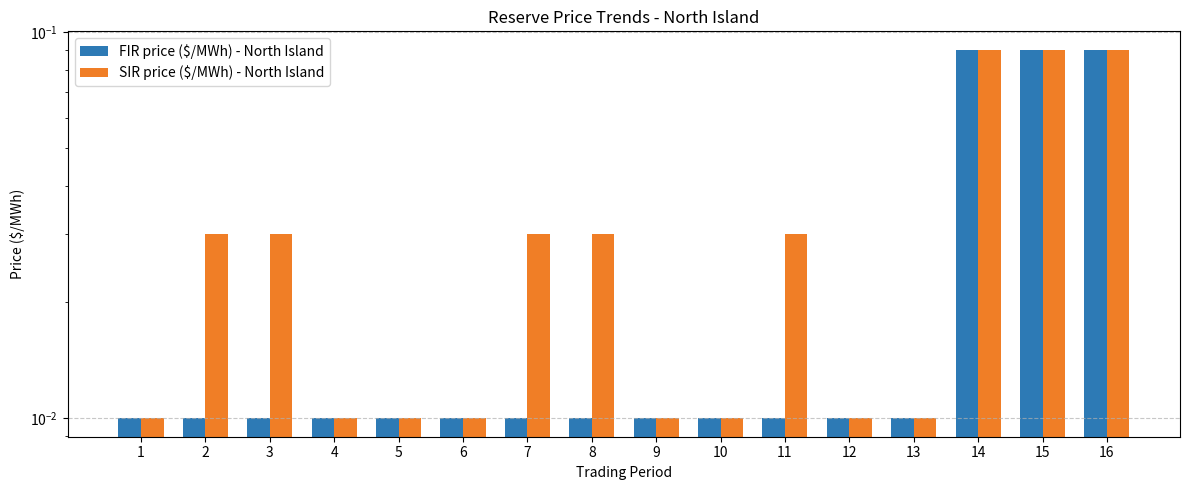

Which series has the widest spread of values?

FIR price ($/MWh) - North Island